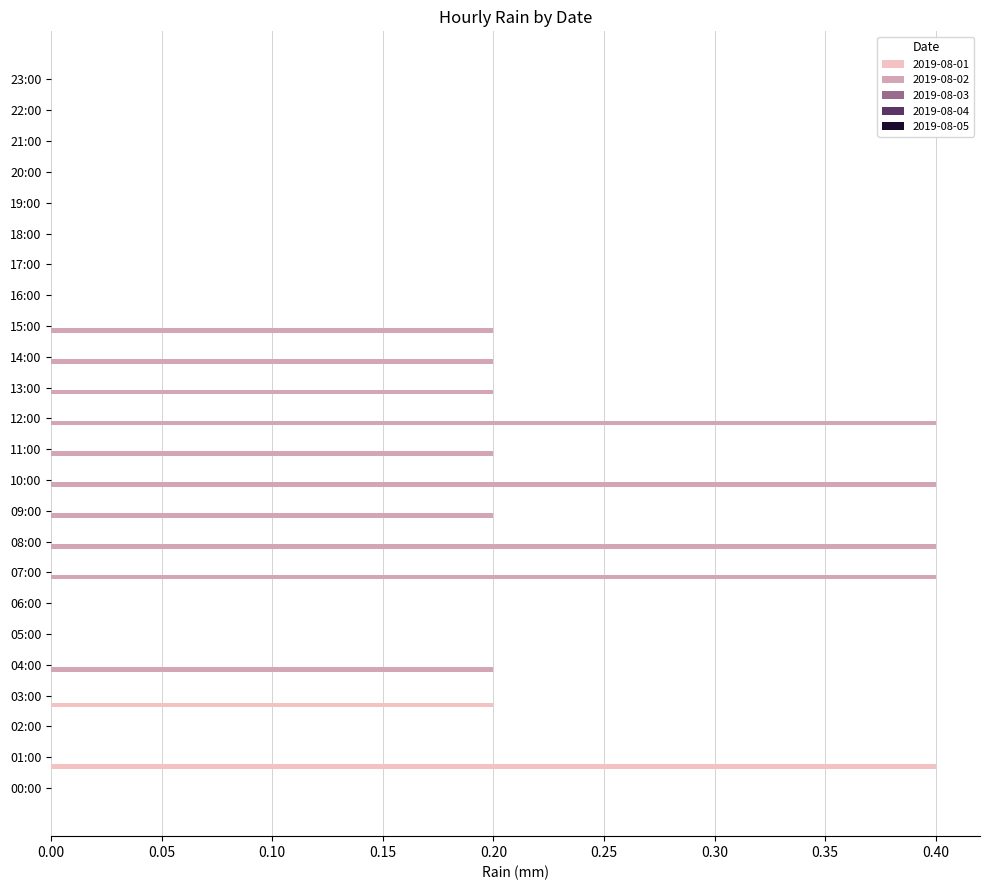

True or false: 2019-08-01 has a value of 0.4 at 01:00.

True